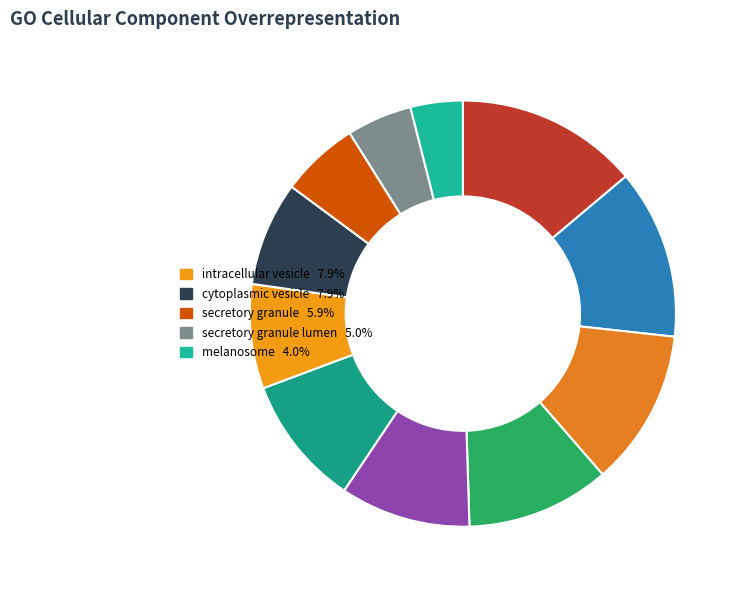

To the nearest percent, what is the difference between the largest and smallest slice percentages?

10%